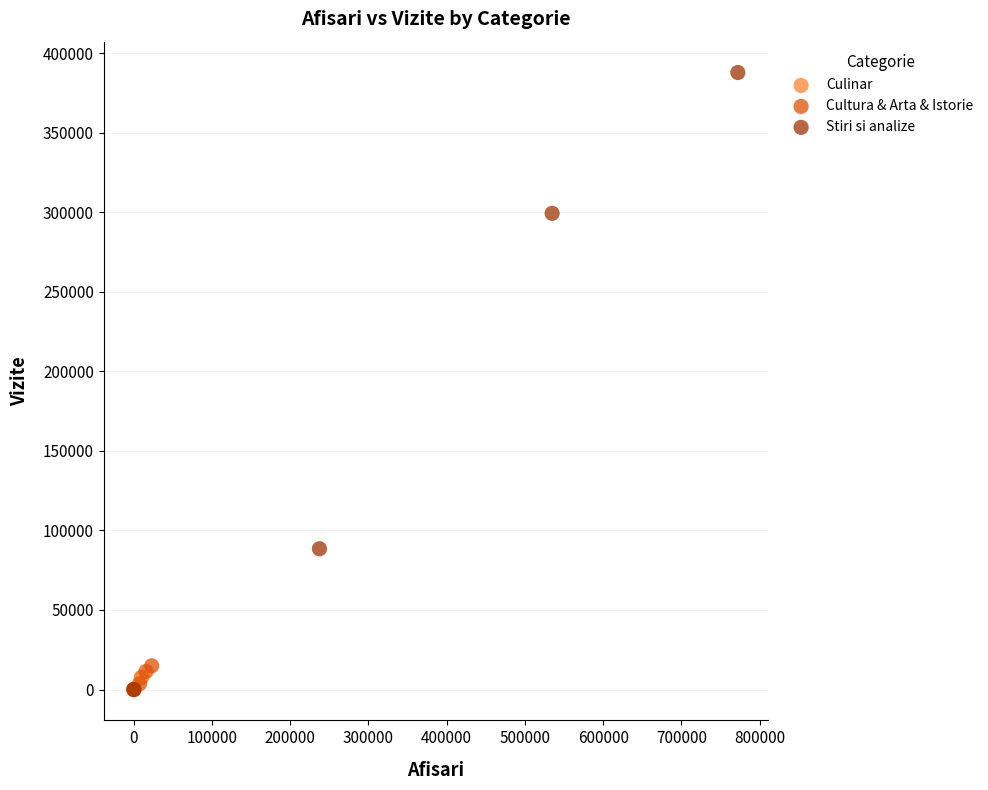

Which series has the widest spread of Y values?

Stiri si analize